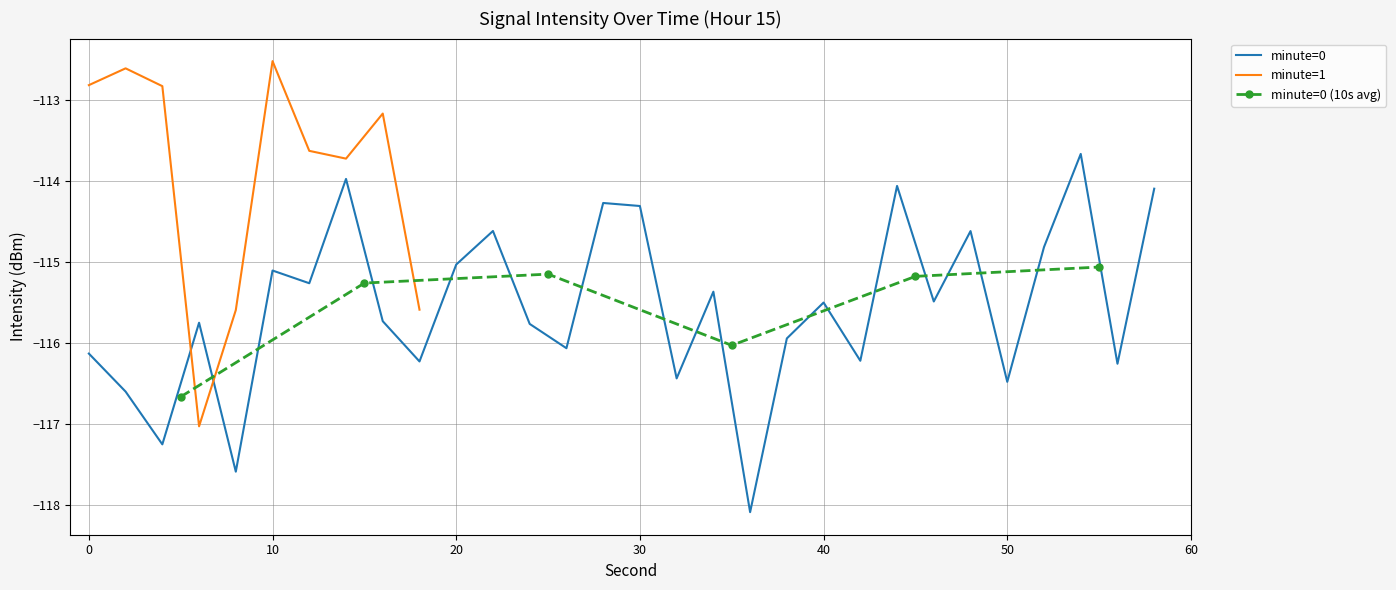

The minute=0 series shows -115.0 at 20. True or false?

True